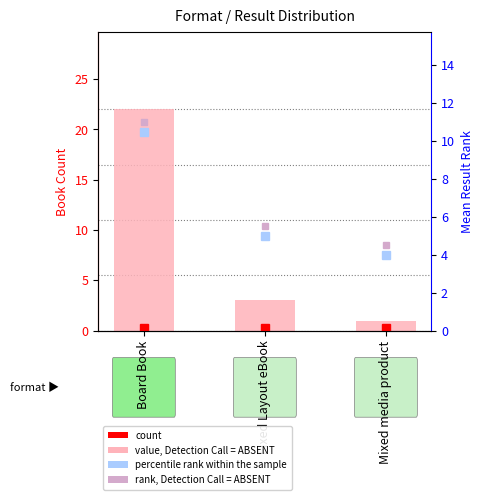

What is the sum of all values?

26